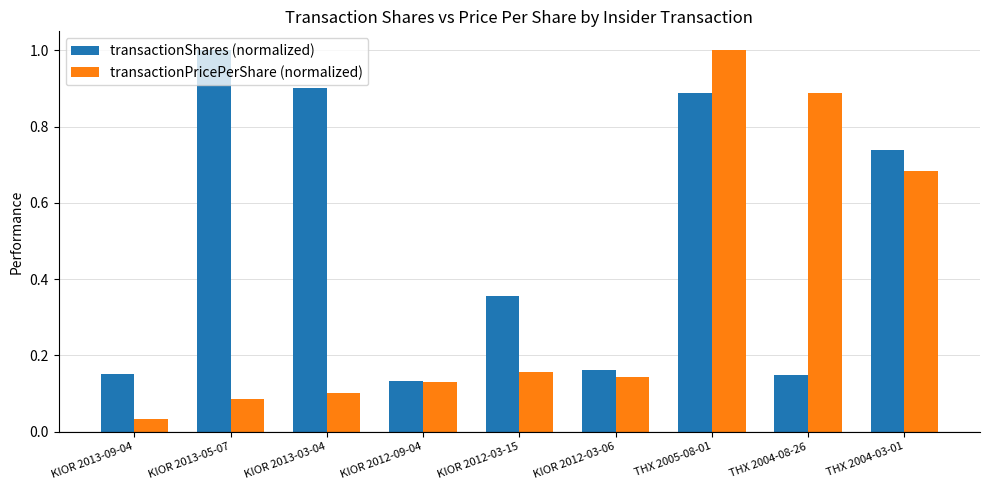

Rank the series at KIOR 2013-05-07 from highest to lowest value.

transactionShares (normalized), transactionPricePerShare (normalized)